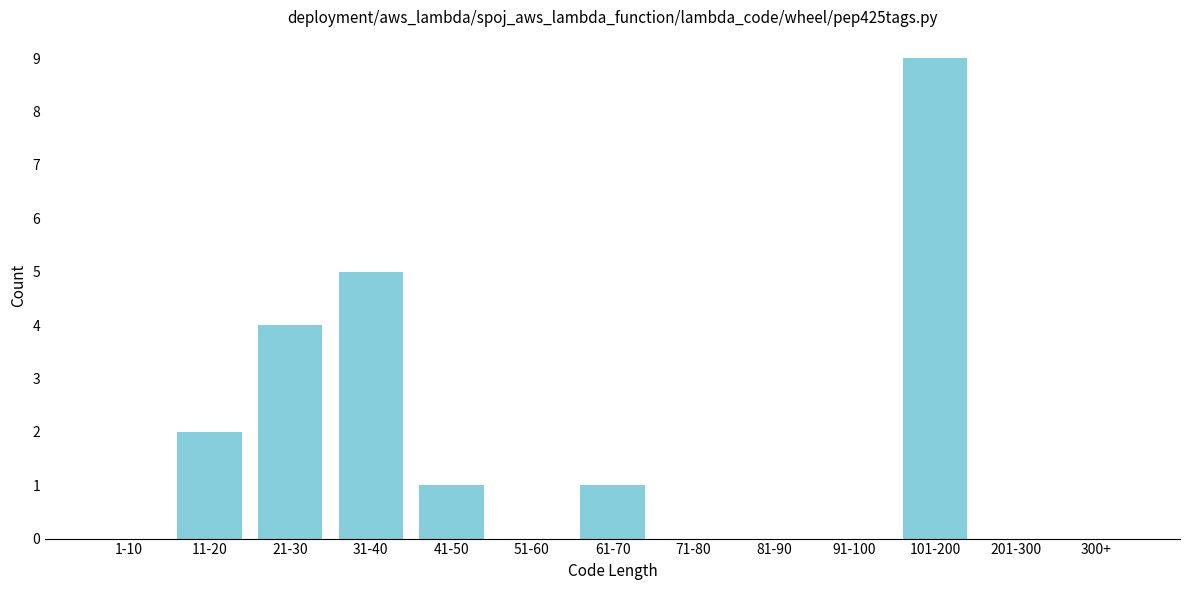

Reading left to right, list all the values displayed in this chart.

1-10=0	11-20=2	21-30=4	31-40=5	41-50=1	51-60=0	61-70=1	71-80=0	81-90=0	91-100=0	101-200=9	201-300=0	300+=0